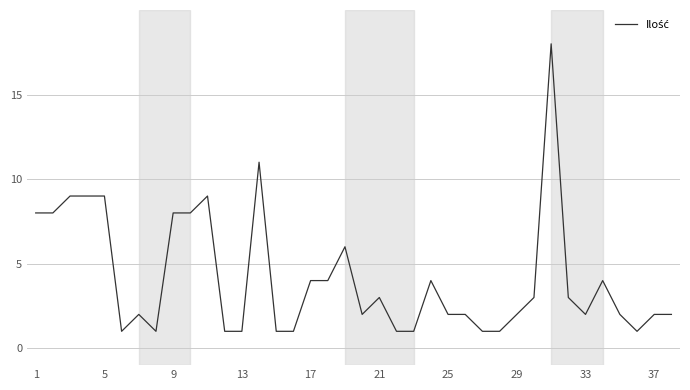

What is the greatest value displayed?

18